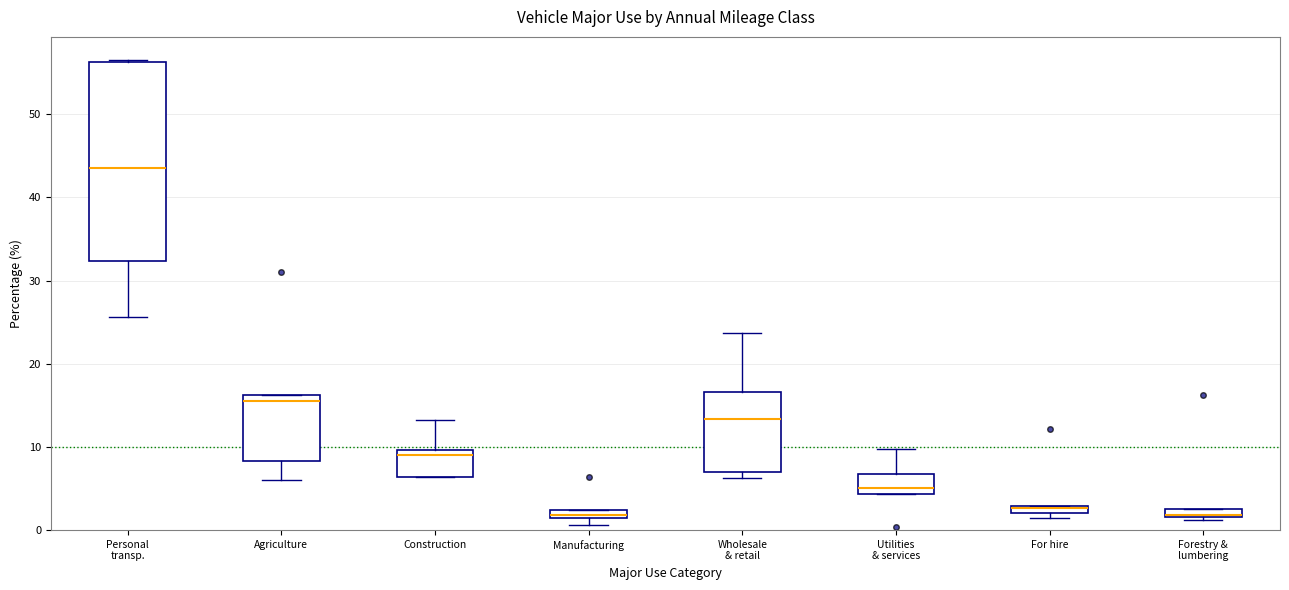

Where is the upper edge of the box for Manufacturing on the y-axis? The values are not printed on the chart, so give them approximately, as read against the axis.

2